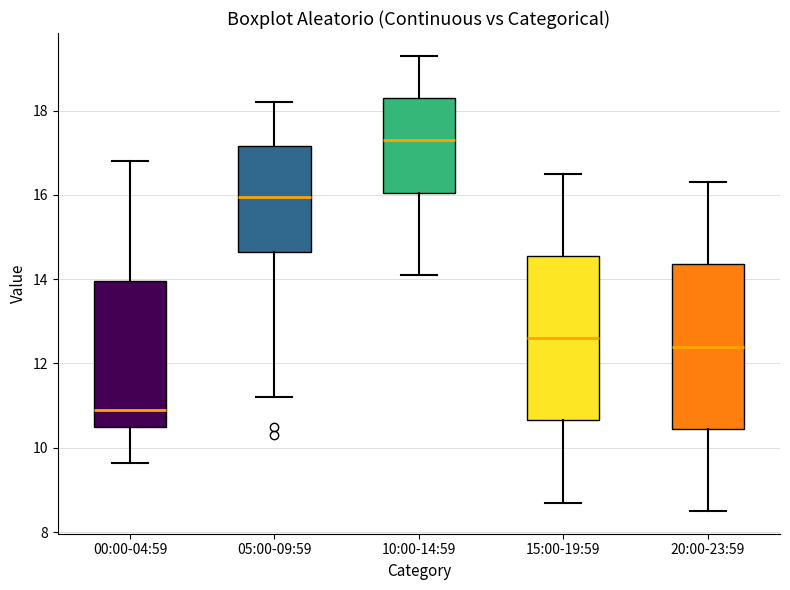

Where is the upper edge of the box for 00:00-04:59 on the y-axis? The values are not printed on the chart, so give them approximately, as read against the axis.

14.0